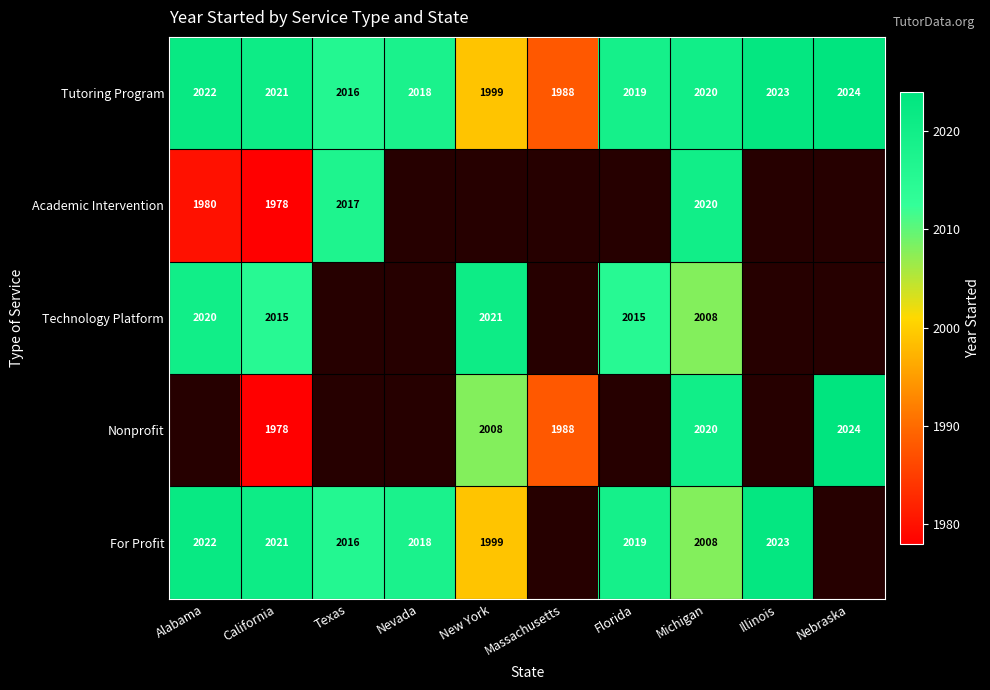

At which label does Tutoring Program first exceed 2020?

Alabama